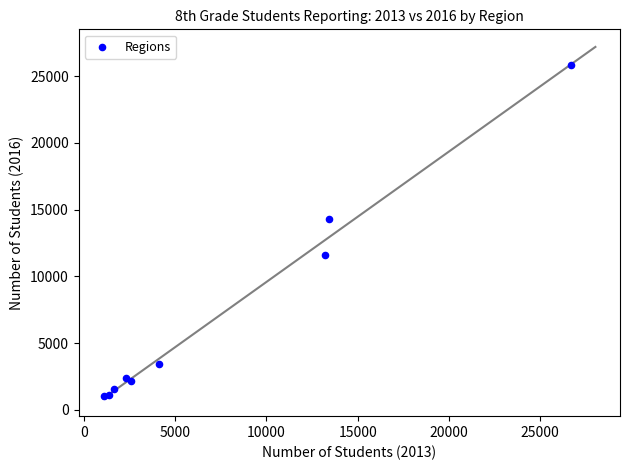

What Y value in the scatter plot is closest to 13416?

14266